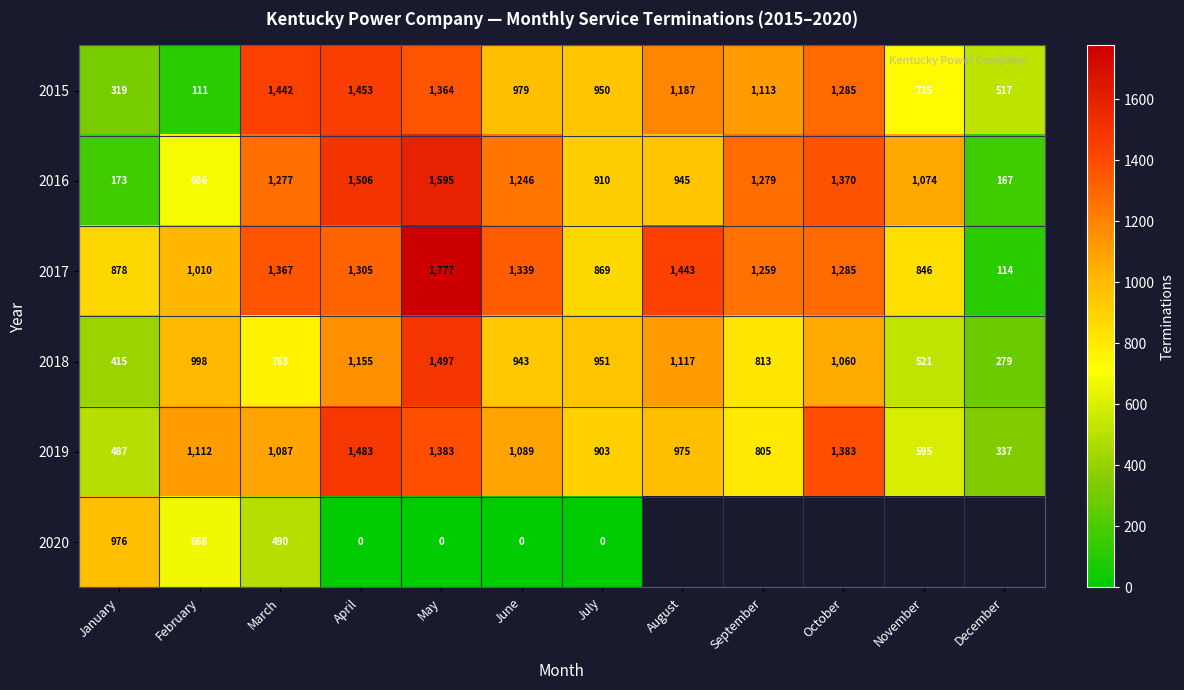

True or false: 2018 has a value of 419.6 at July.

False